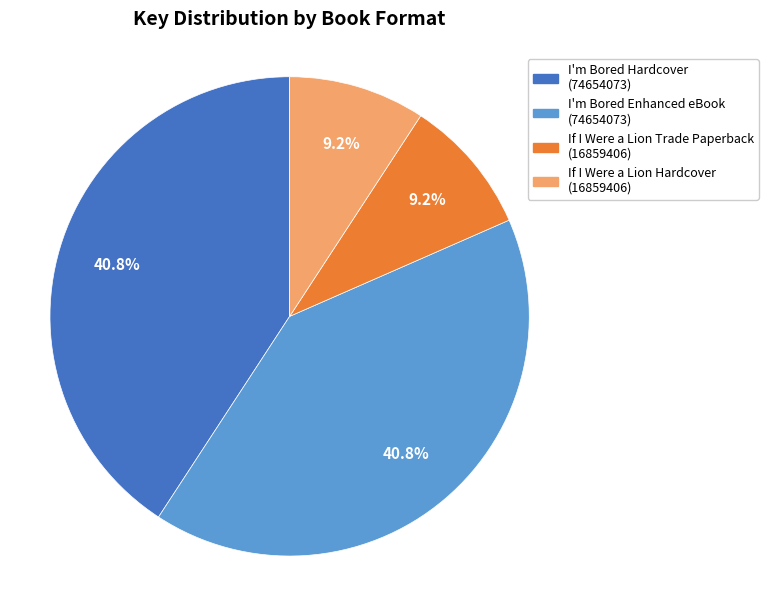

Is there a majority slice in this chart?

No